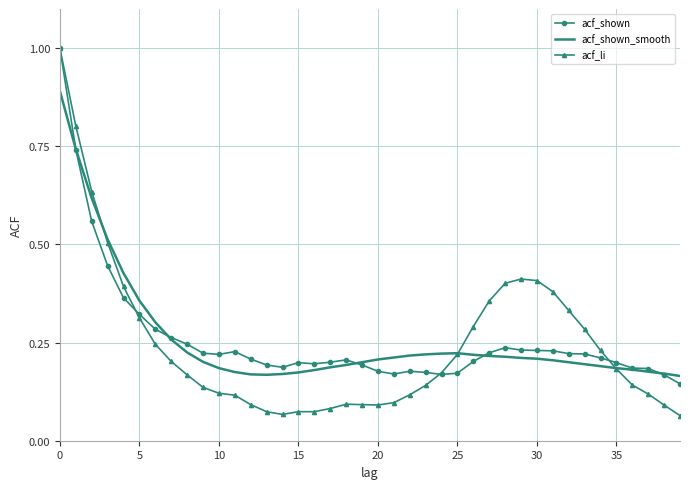

What is the maximum value for acf_shown_smooth?

0.9